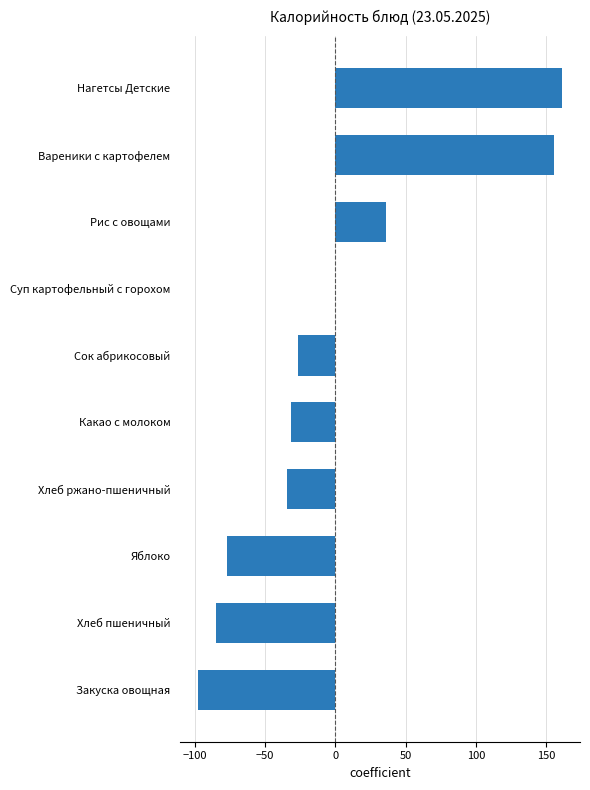

What is the change in value from Нагетсы Детские to Сок абрикосовый?

-187.4